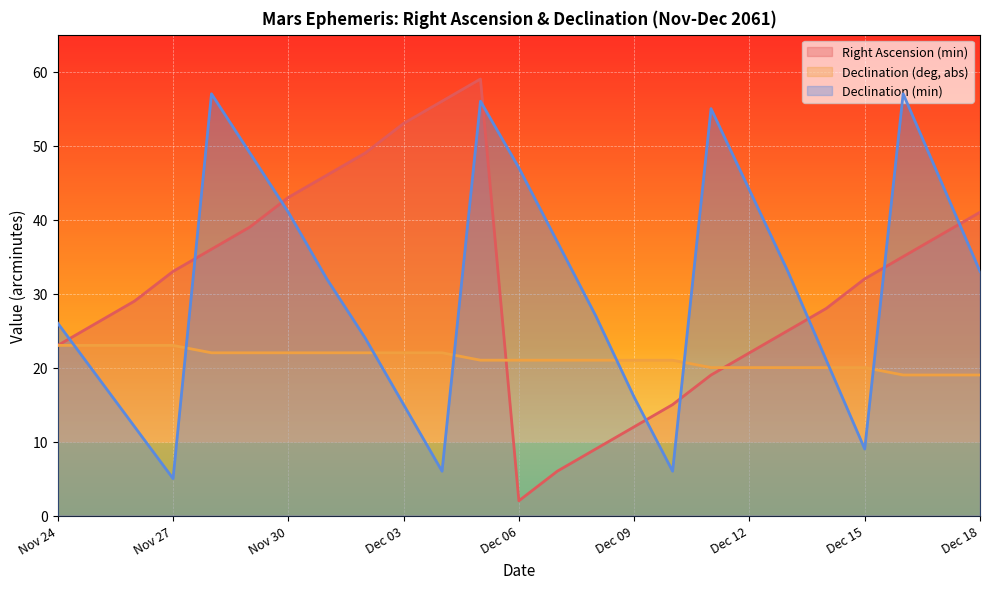

List the labels in order of Declination (min) value, largest first.

Nov 28, Dec 16, Dec 05, Dec 11, Nov 29, Dec 06, Dec 17, Dec 12, Nov 30, Dec 07, Dec 13, Dec 18, Dec 01, Dec 08, Nov 24, Dec 02, Dec 14, Nov 25, Dec 09, Dec 03, Nov 26, Dec 15, Dec 04, Dec 10, Nov 27